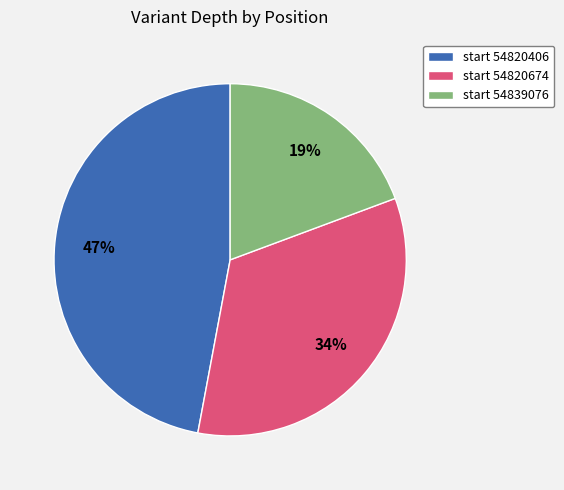

Rank the categories by value from highest to lowest.

start 54820406, start 54820674, start 54839076